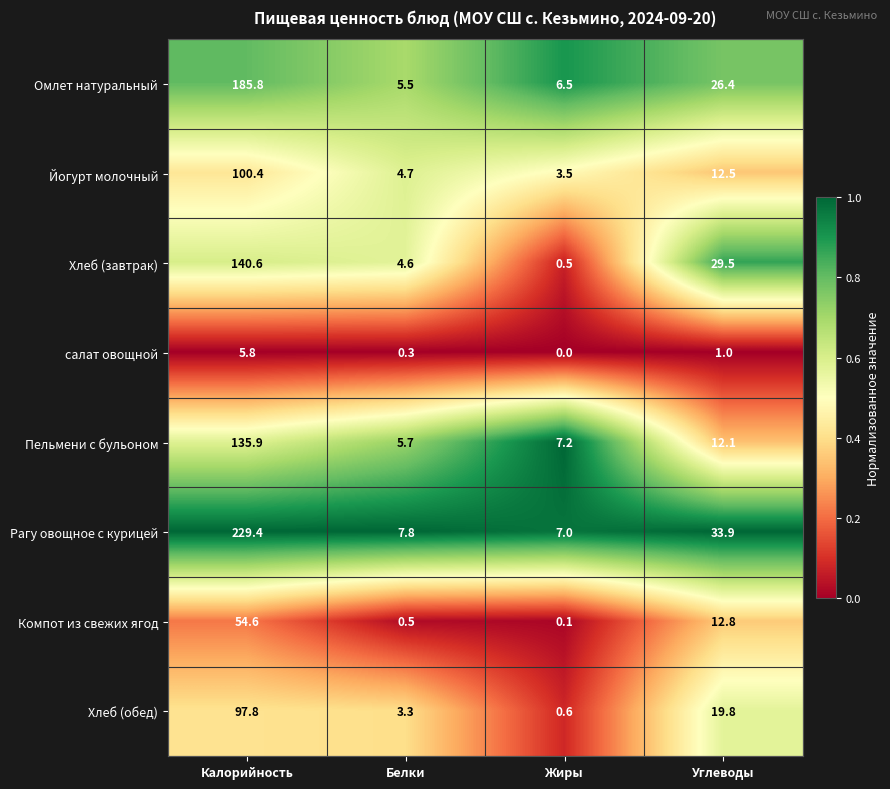

What value does the Йогурт молочный series have at Углеводы?

12.5